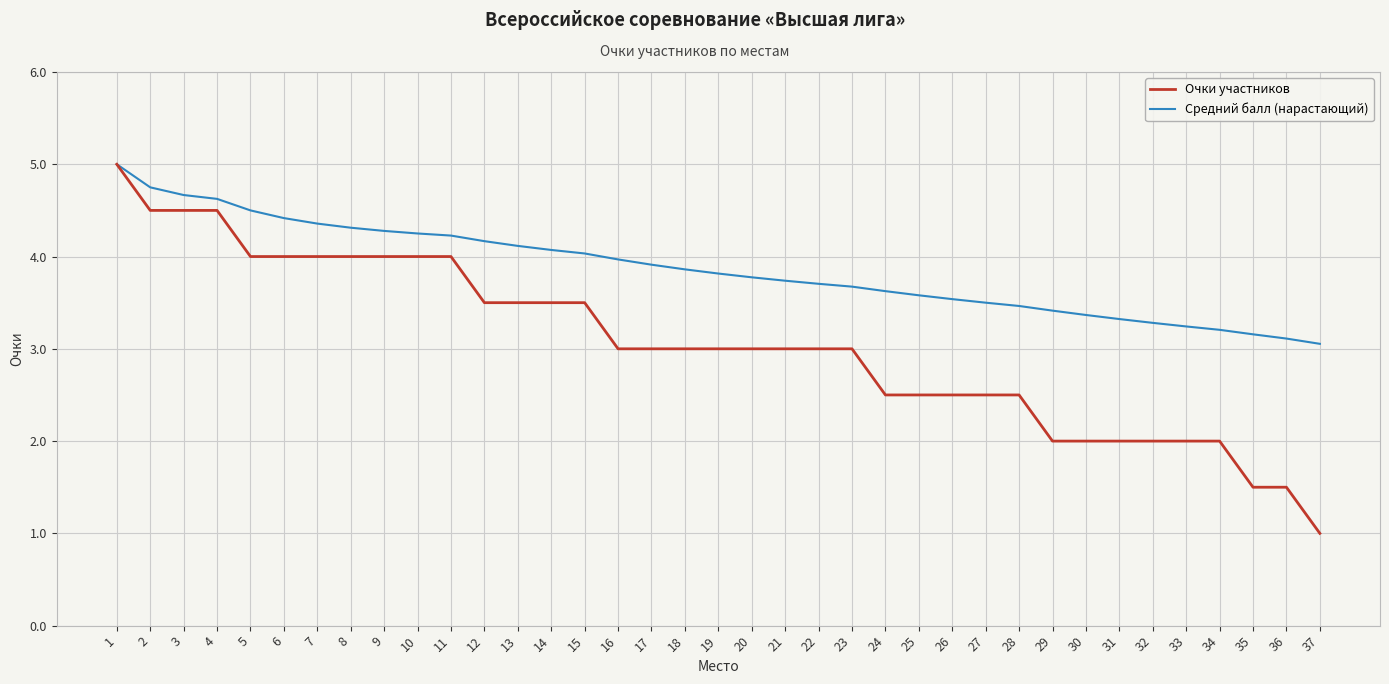

Rank the series at 34 from highest to lowest value.

Средний балл (нарастающий), Очки участников